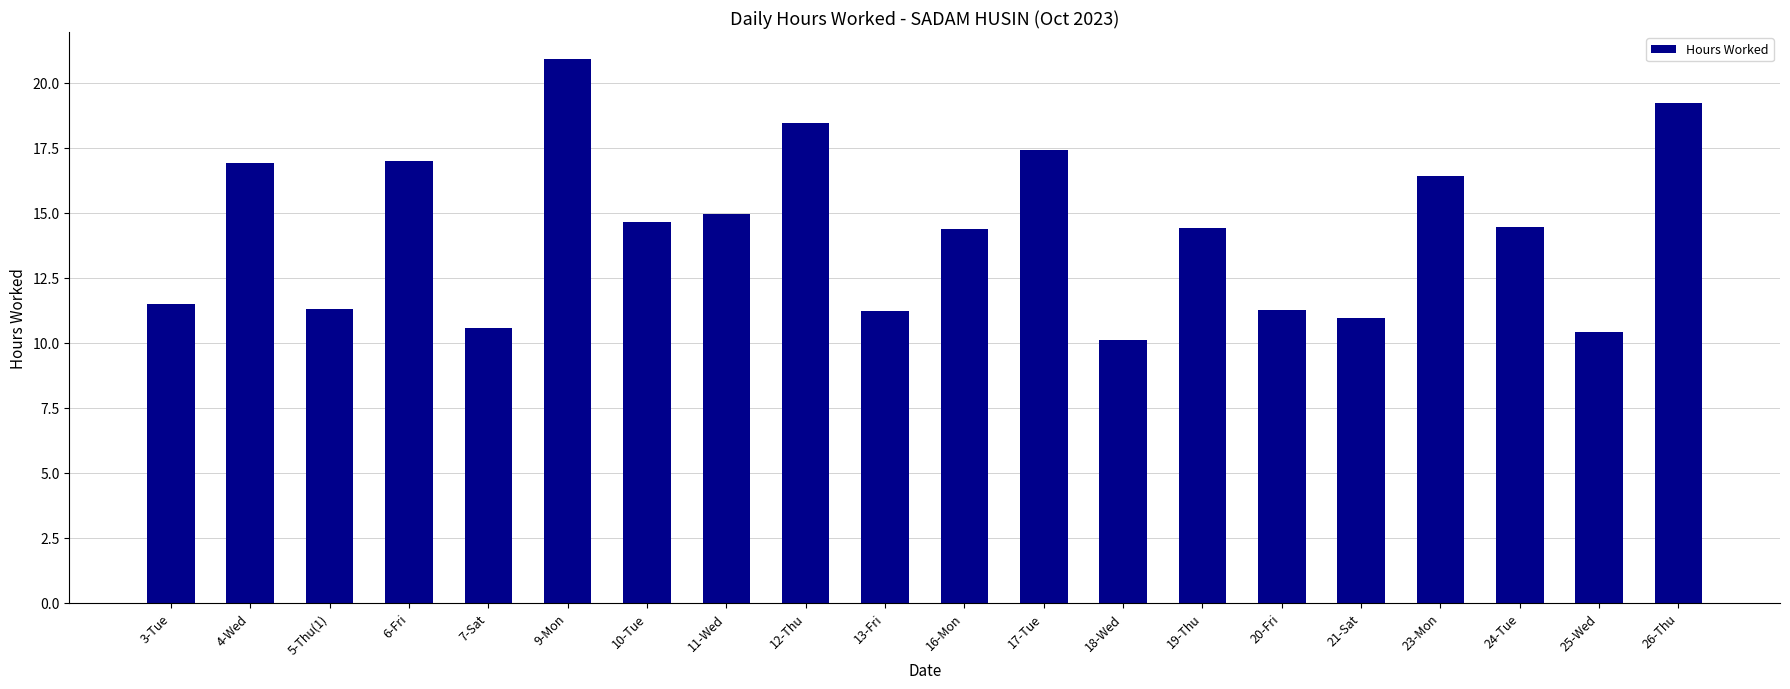

Approximately how many times larger is the value at 5-Thu(1) compared to 21-Sat?

1.0